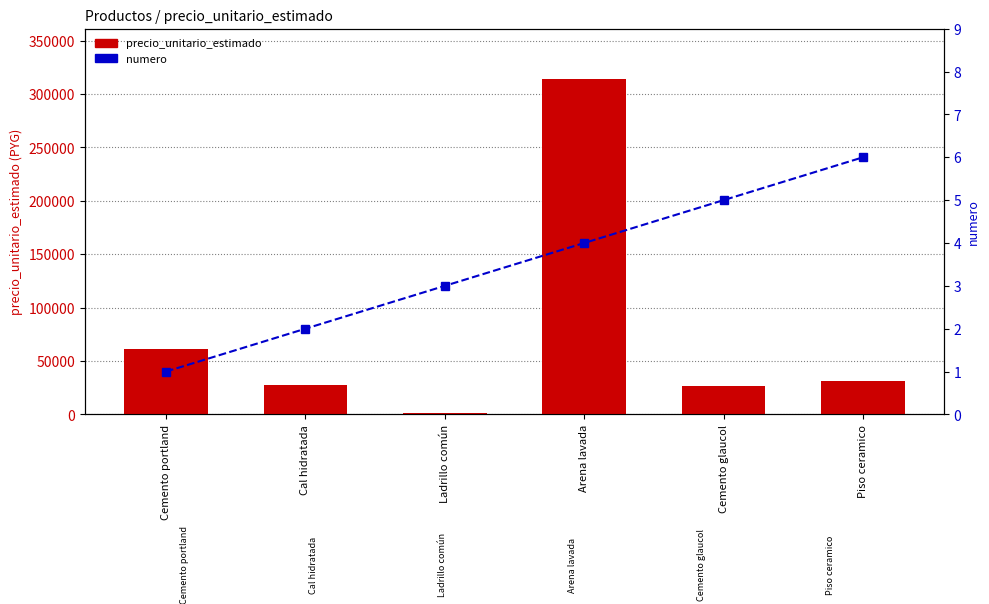

What is the difference between the precio_unitario_estimado values at Piso ceramico and Cemento glaucol?

4629